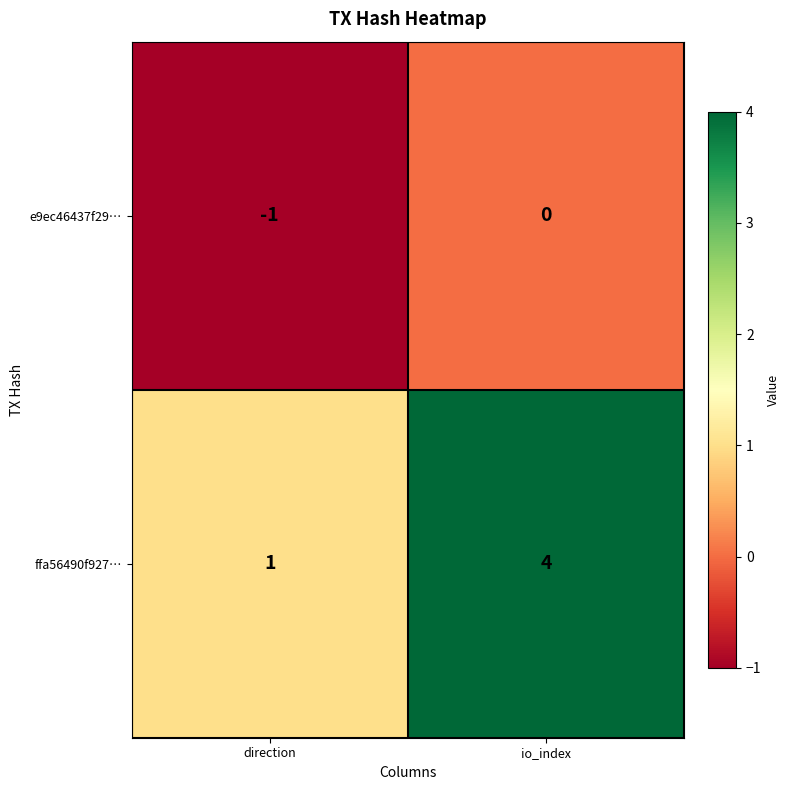

At which category is the sum across all series the highest?

io_index